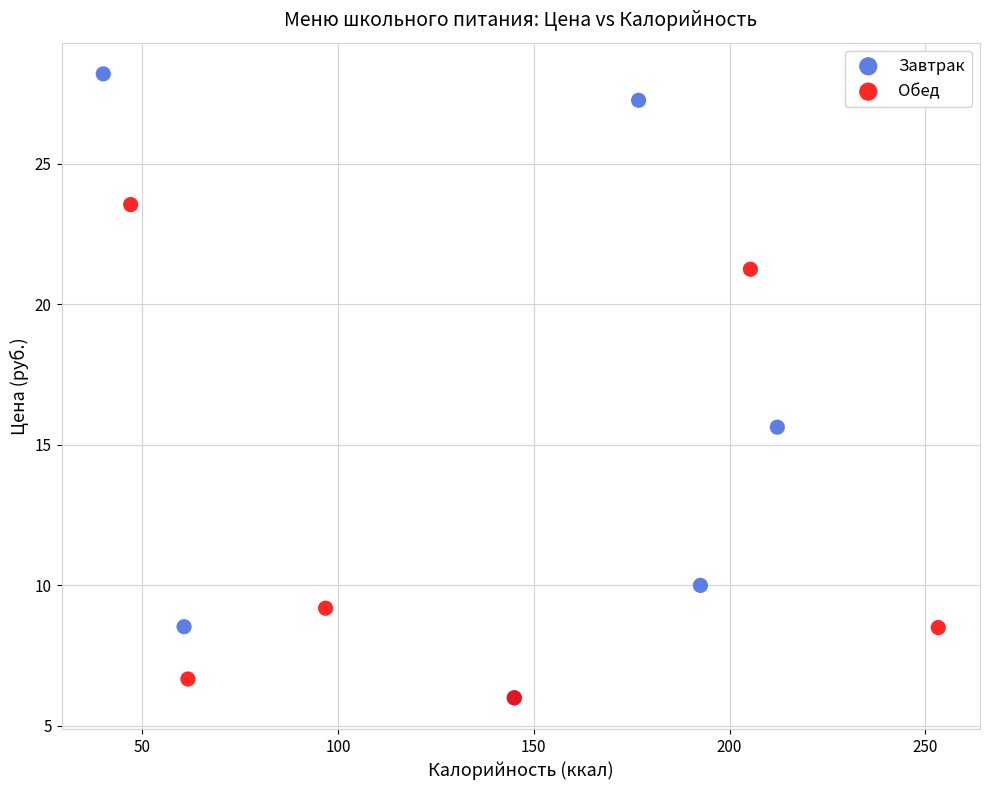

Which series has the largest Y range (max minus min)?

Завтрак